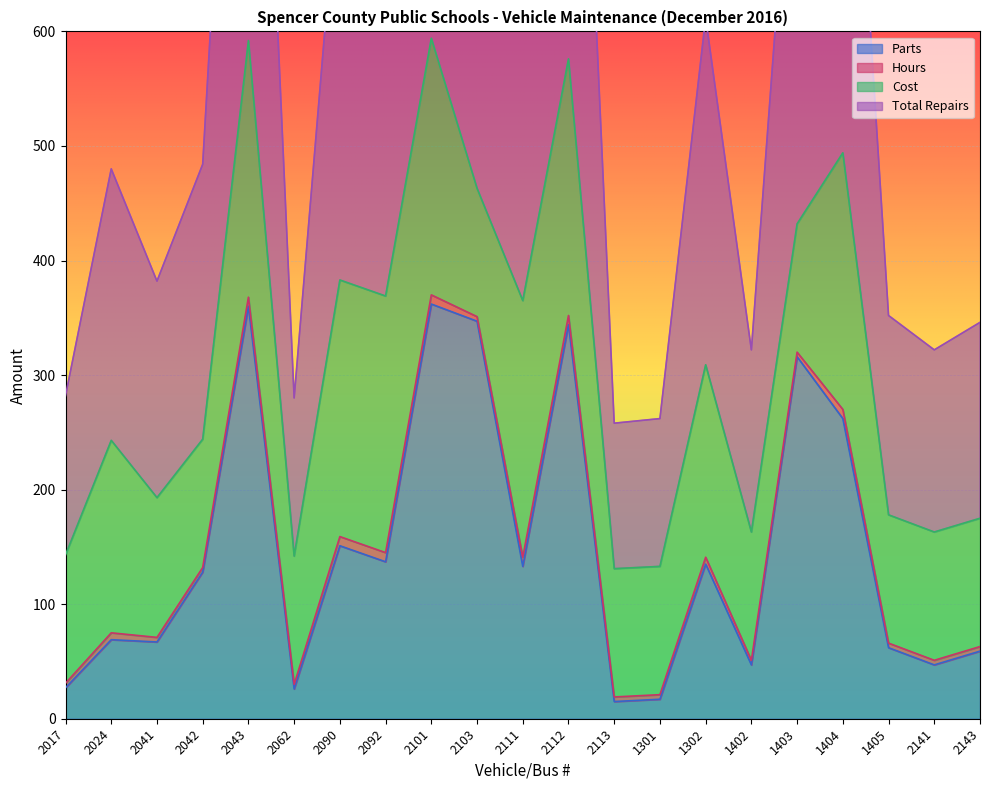

True or false: Parts has a value of 86 at 2143.

False